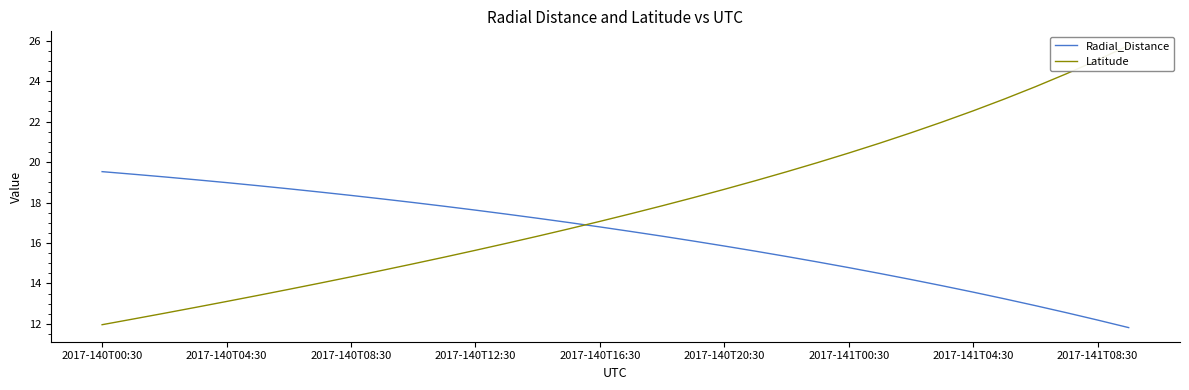

True or false: Radial_Distance has a value of 15.9 at 2017-140T20:30.

True